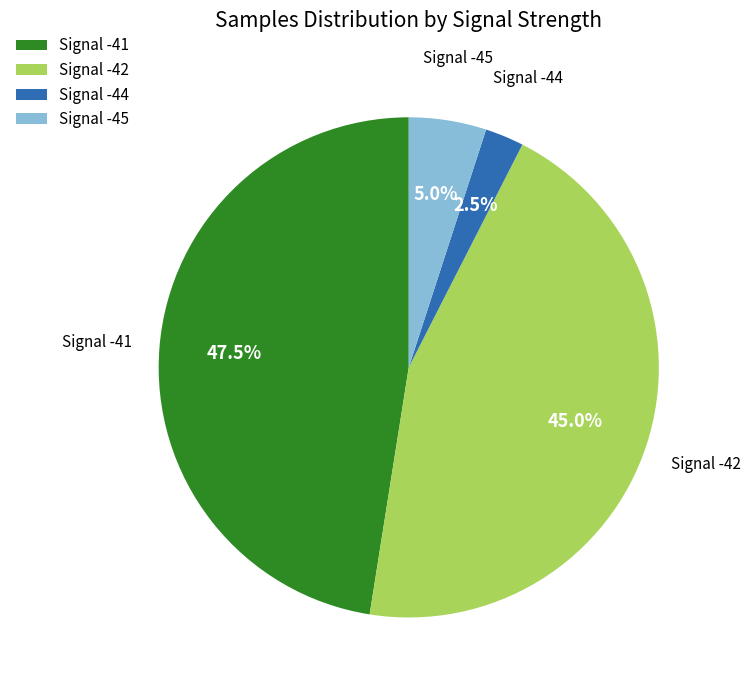

Does any single category account for the majority?

No